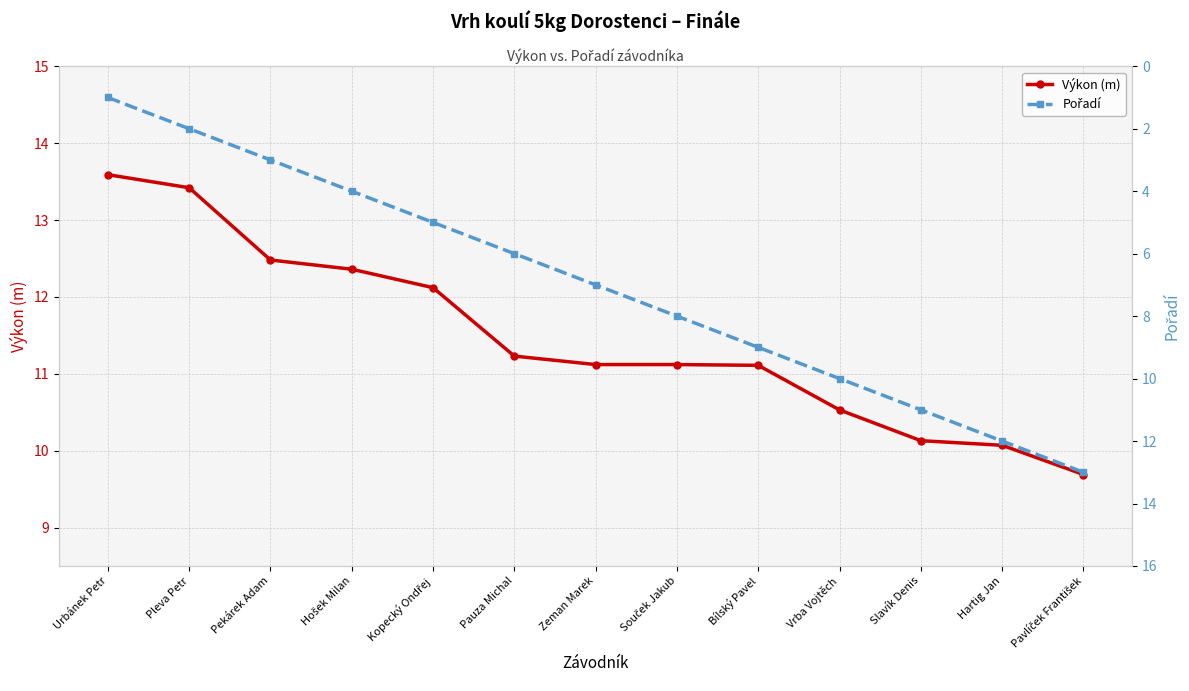

Between Bílský Pavel and Pleva Petr, which is larger?

Pleva Petr